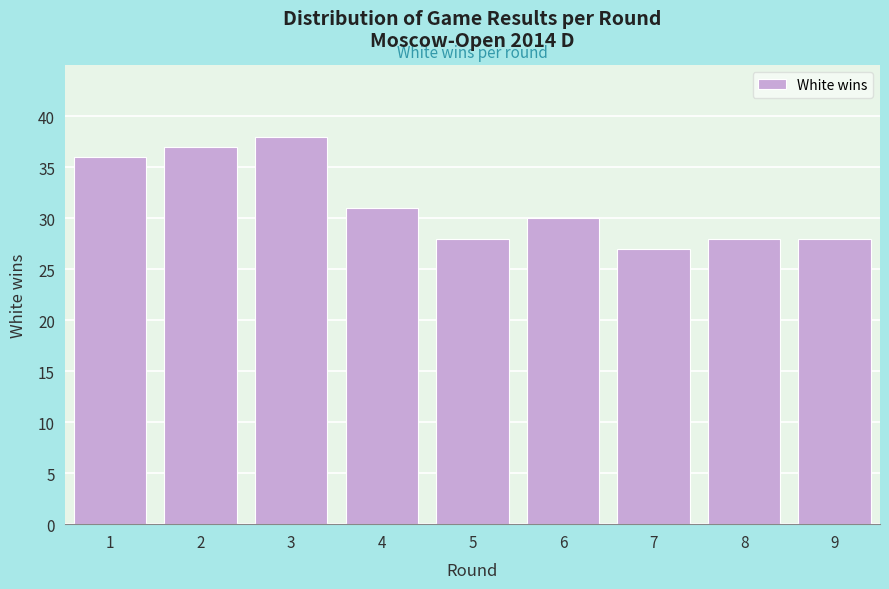

Reading left to right, extract all data points from this chart.

1=36	2=37	3=38	4=31	5=28	6=30	7=27	8=28	9=28